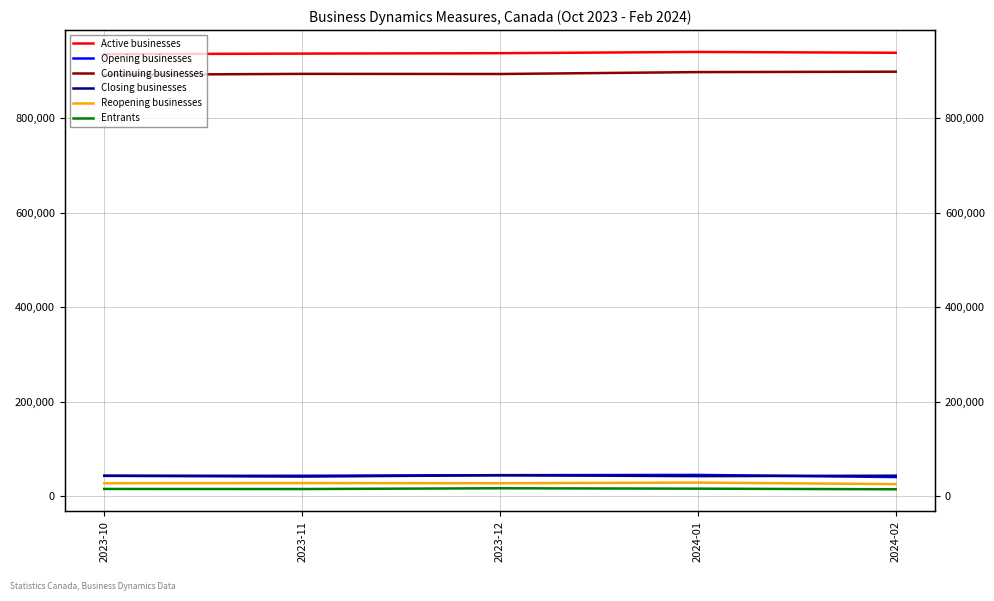

Where does the Continuing businesses series first go above 893061?

2024-01